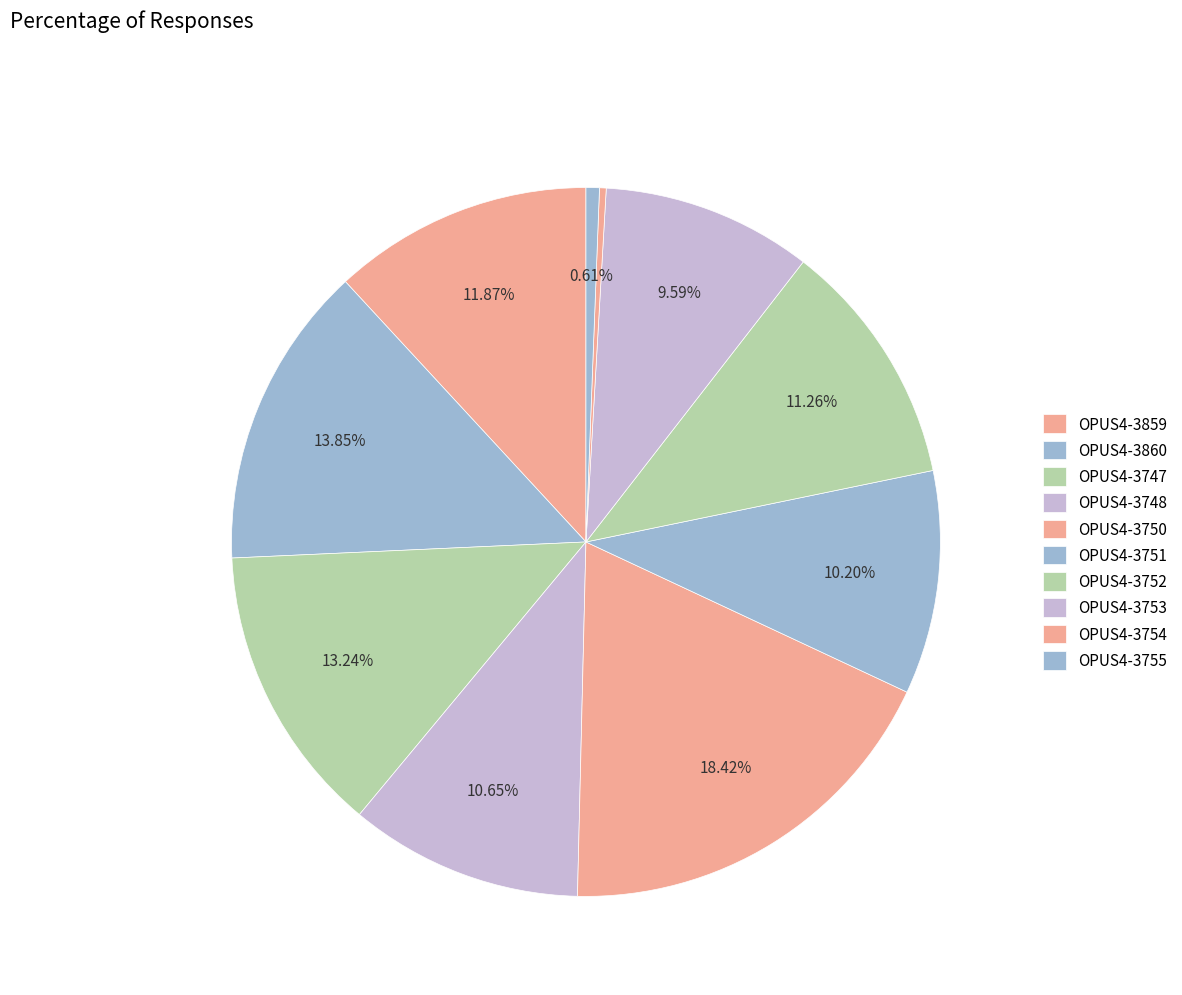

Count the number of slices in the pie.

10